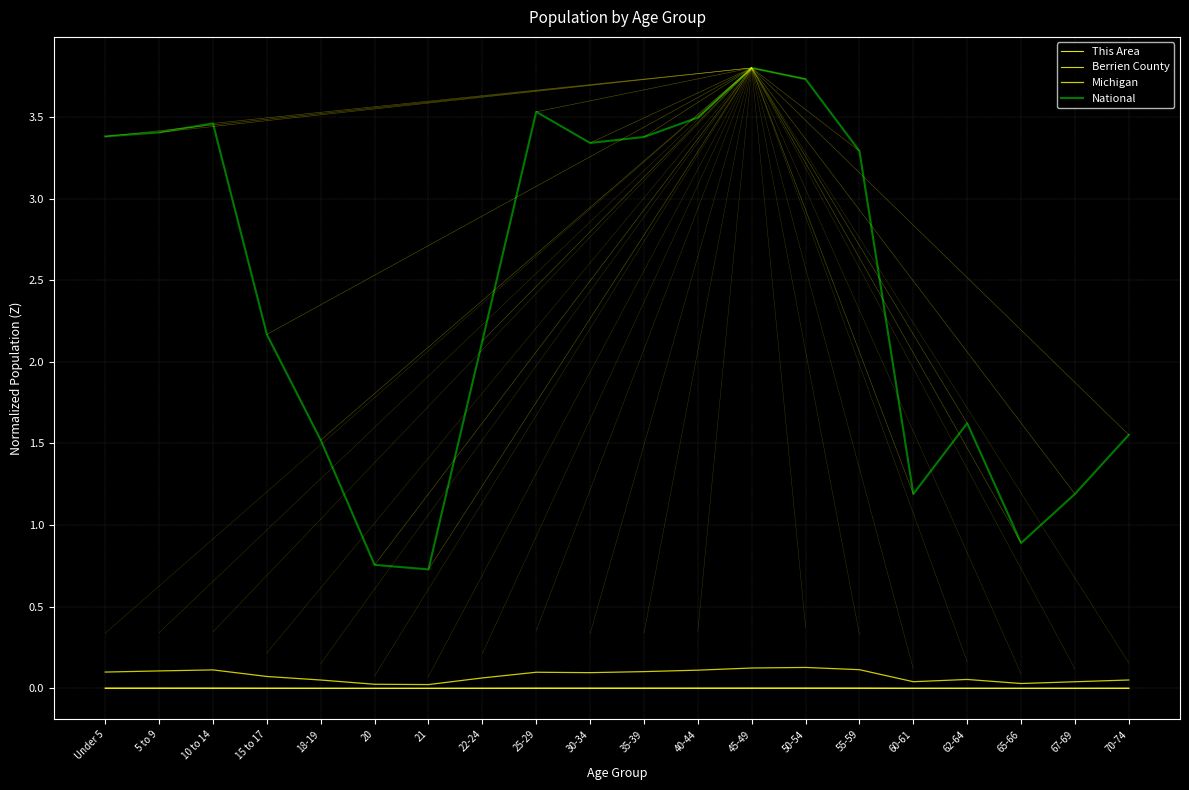

What position from the right is 60-61?

5